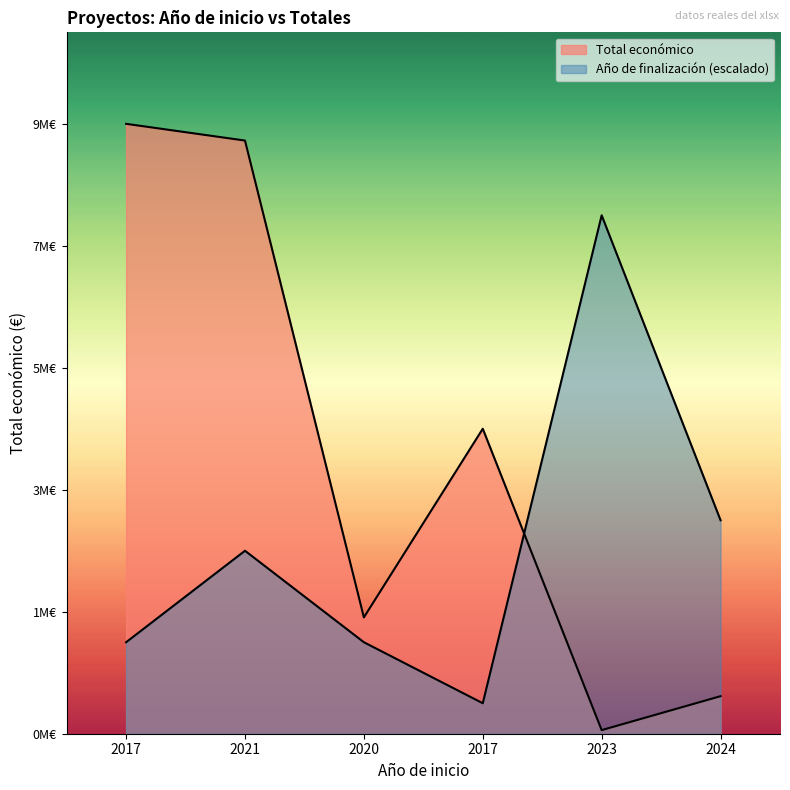

Which series has the largest range (max minus min)?

Total económico